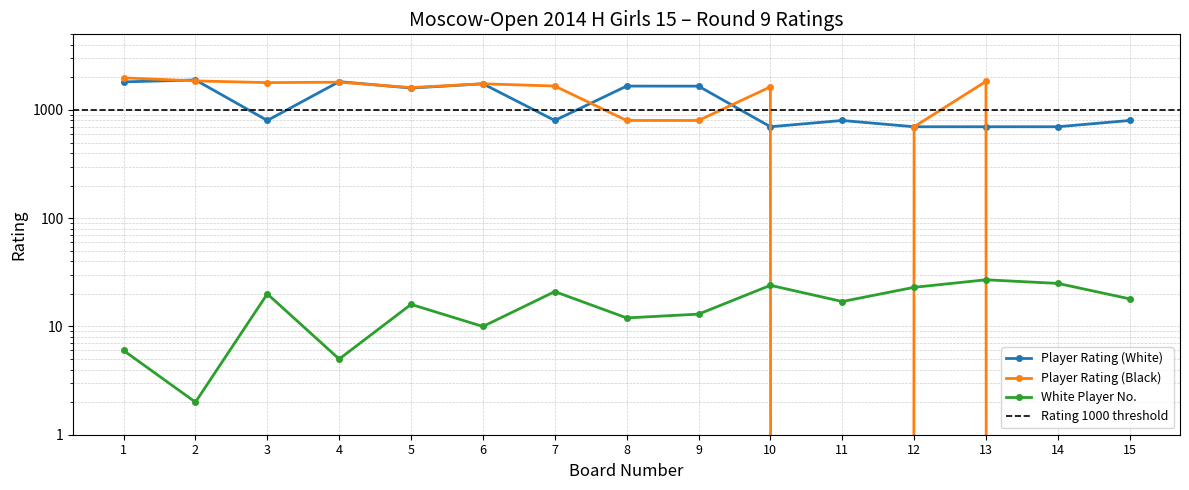

Which series has the widest spread of values?

Player Rating (Black)